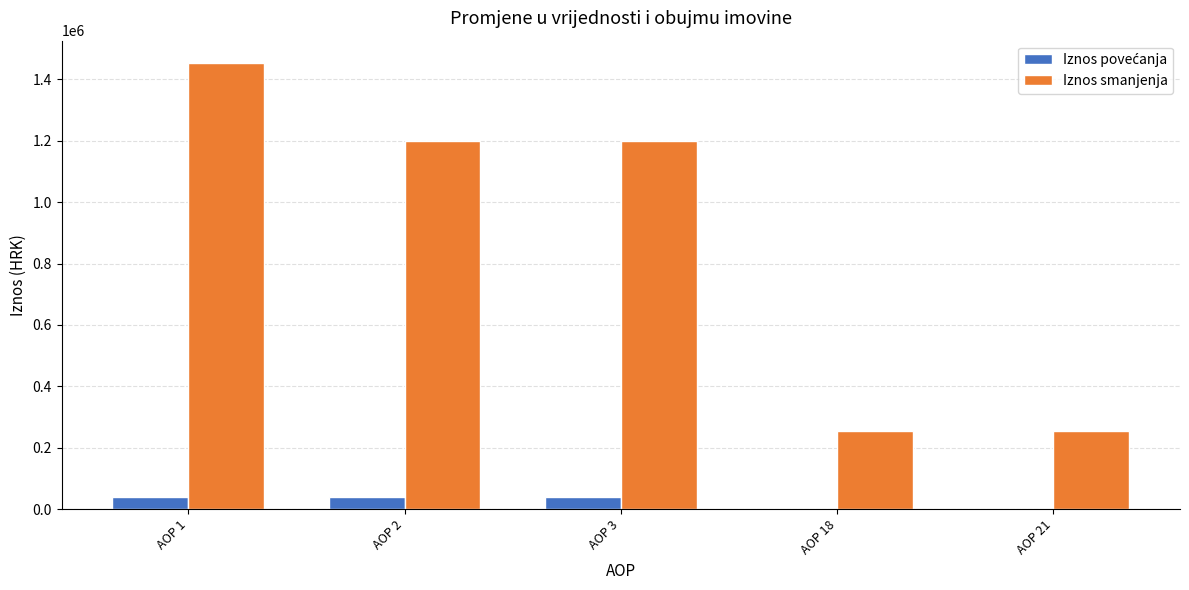

Which label corresponds to the largest value in the chart?

AOP 1